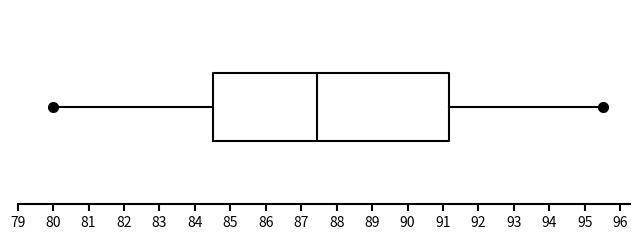

Where does the left whisker of the box end on the x-axis? The values are not printed on the chart, so give them approximately, as read against the axis.

80.0